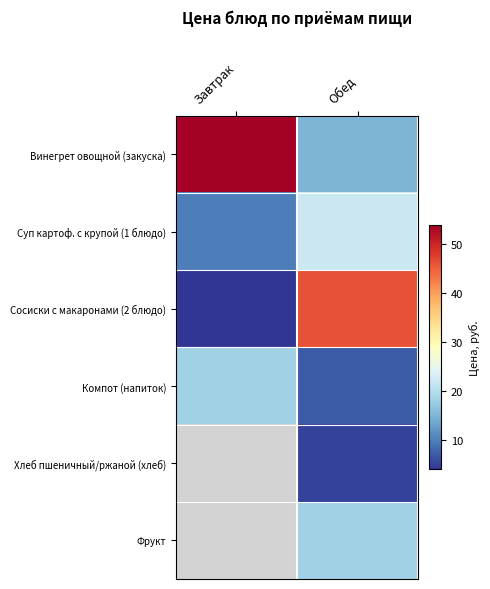

The Винегрет овощной (закуска) series shows 53.8 at Завтрак. True or false?

True